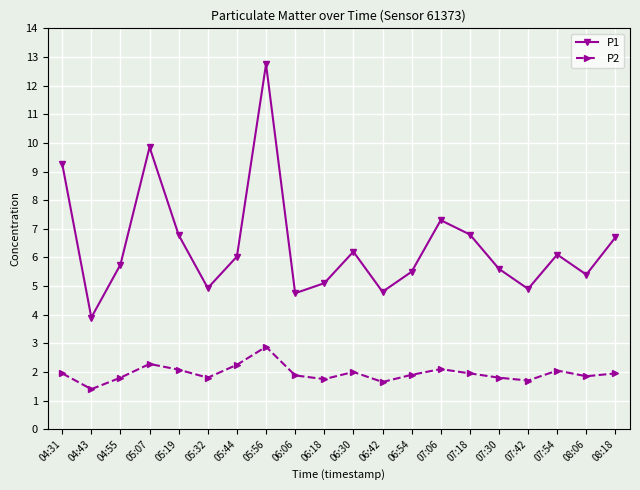

What is the maximum value for P1?

12.8